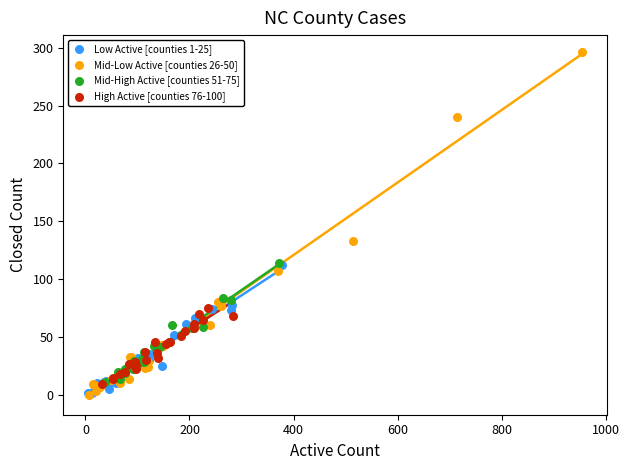

Which series has the largest Y range (max minus min)?

Mid-Low Active [counties 26-50]